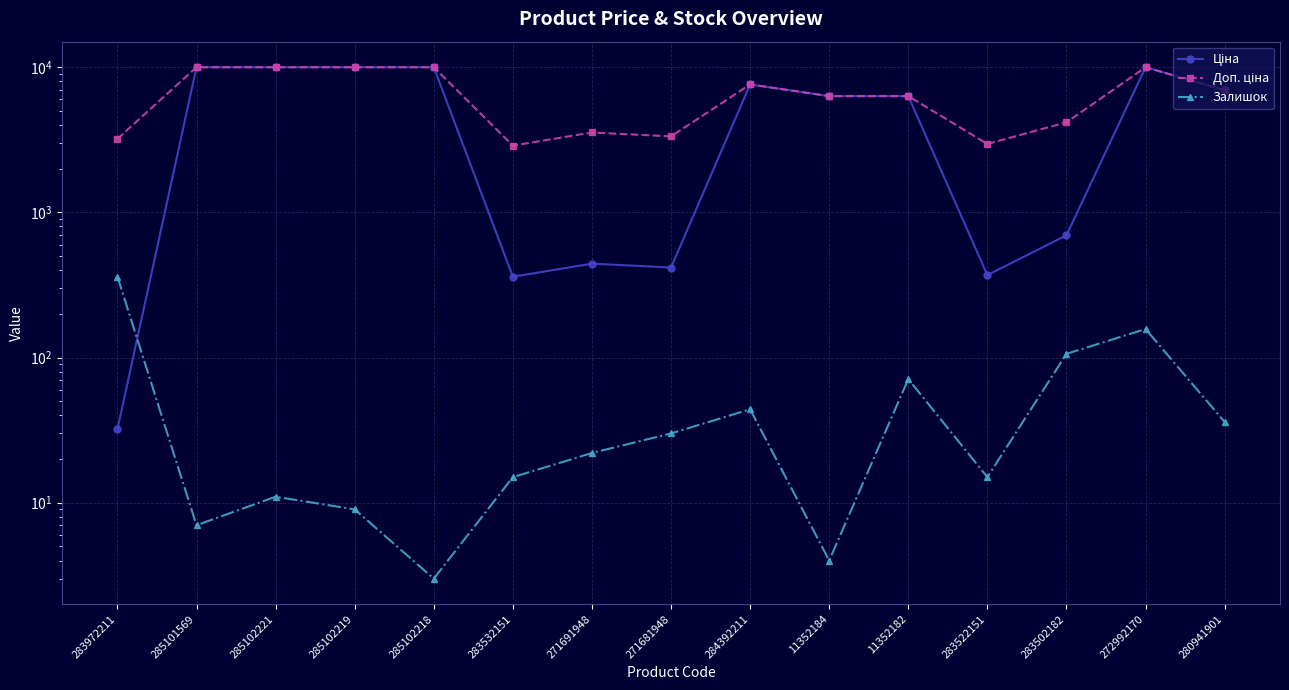

After their last crossing, which series has the higher values: Залишок or Ціна?

Ціна